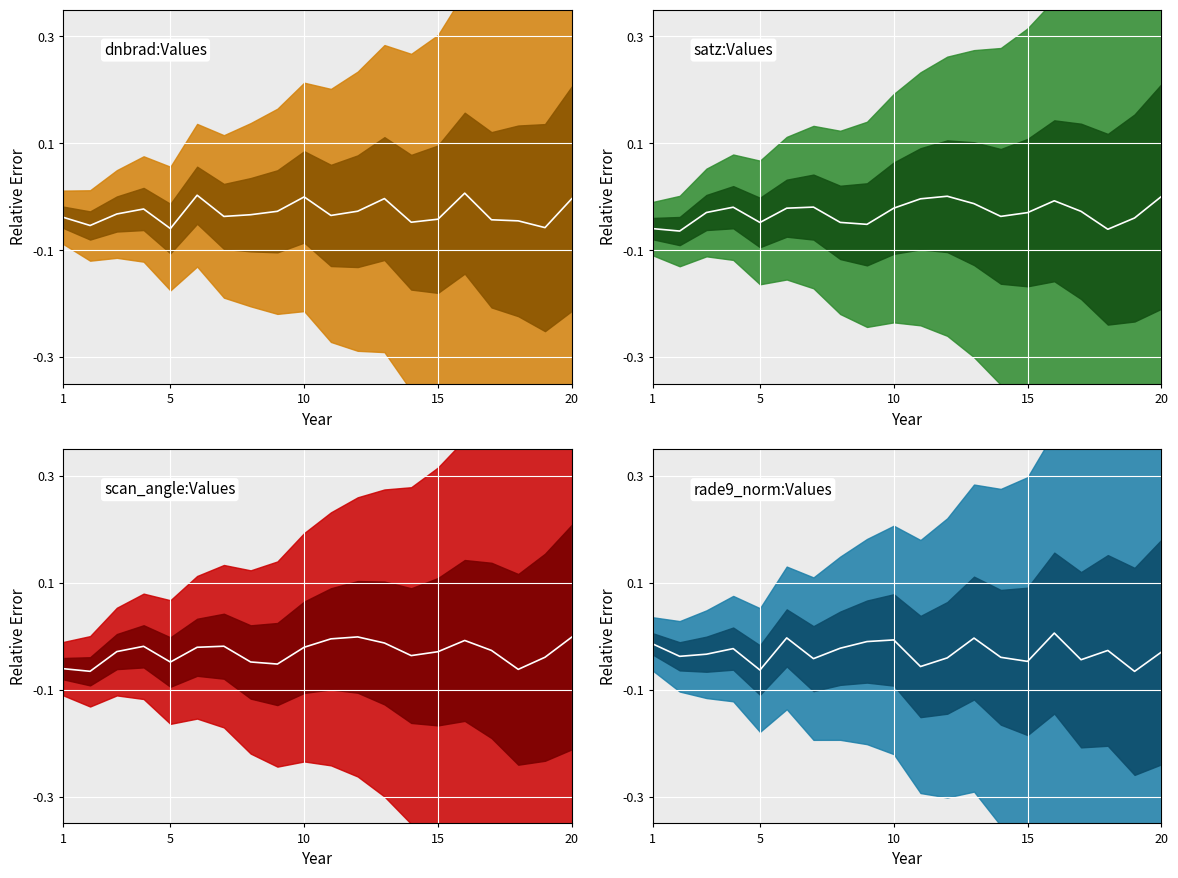

What is the difference between the second highest and second lowest values in the rade9_mult_nadir_norm median series?

0.1